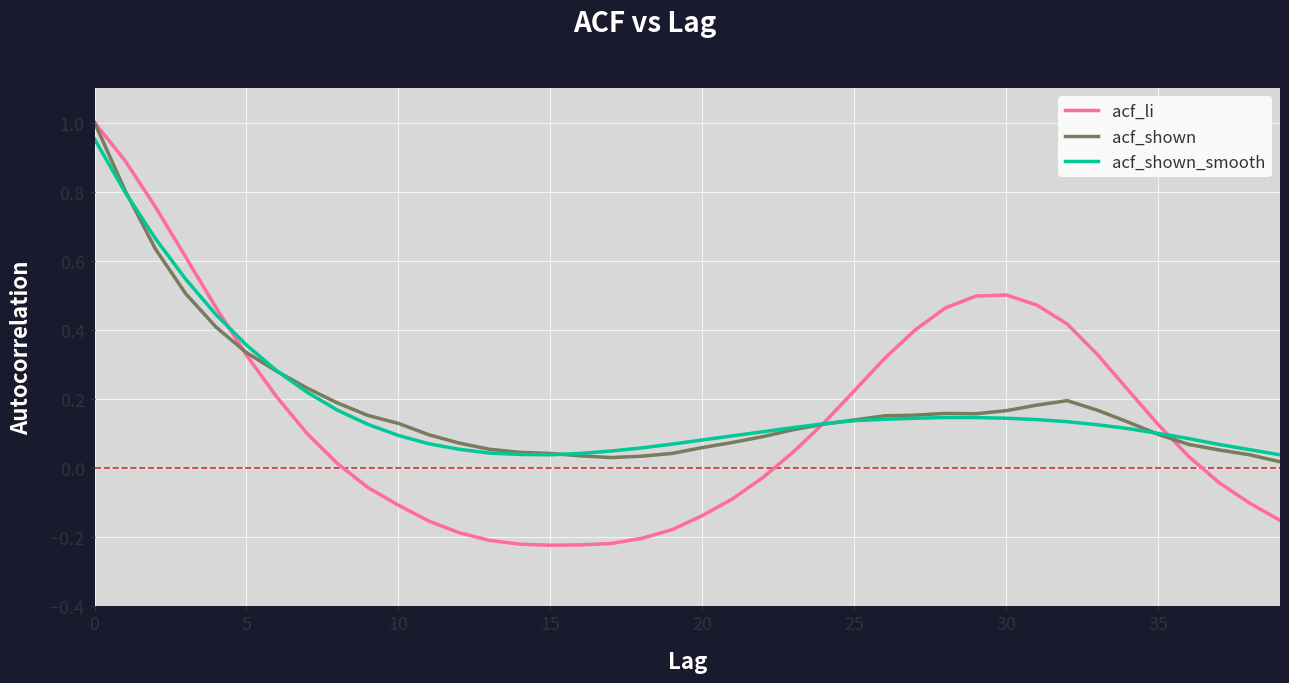

Does the chart display data point markers on the line(s)?

No